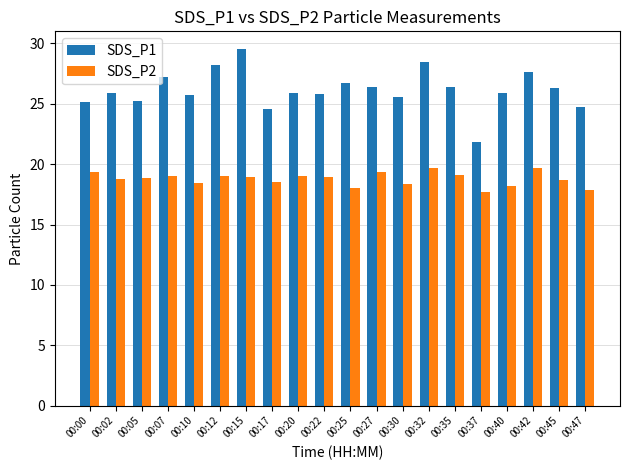

What is the spread (max minus min) of values at 00:20?

6.9